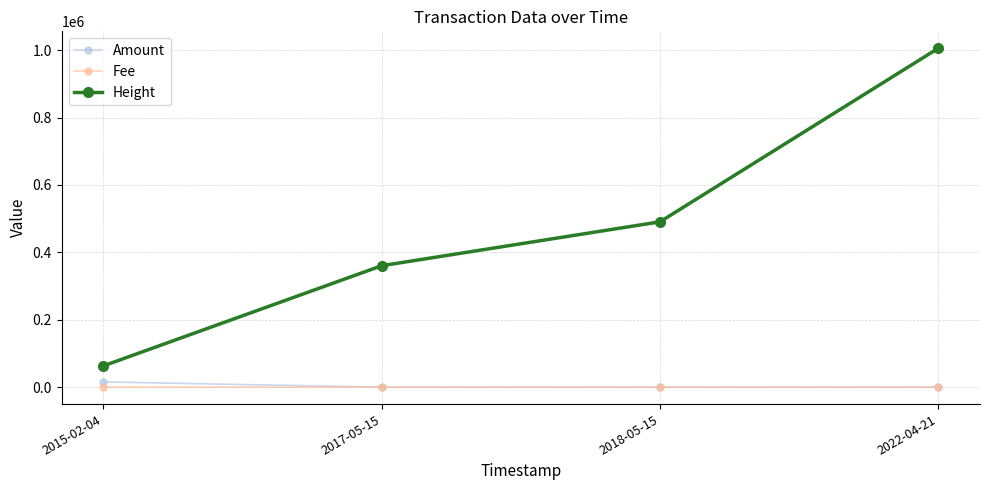

What is the sum of the Amount values at 2017-05-15 and 2015-02-04?

15475.0